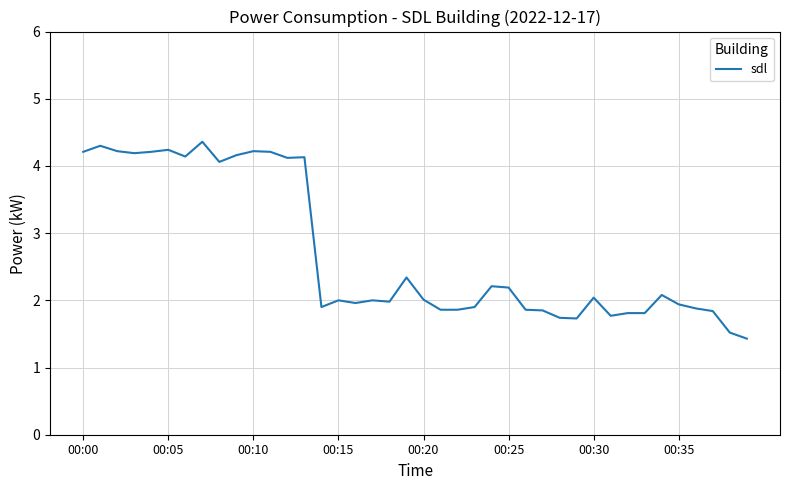

What is the maximum value shown in the chart?

4.4